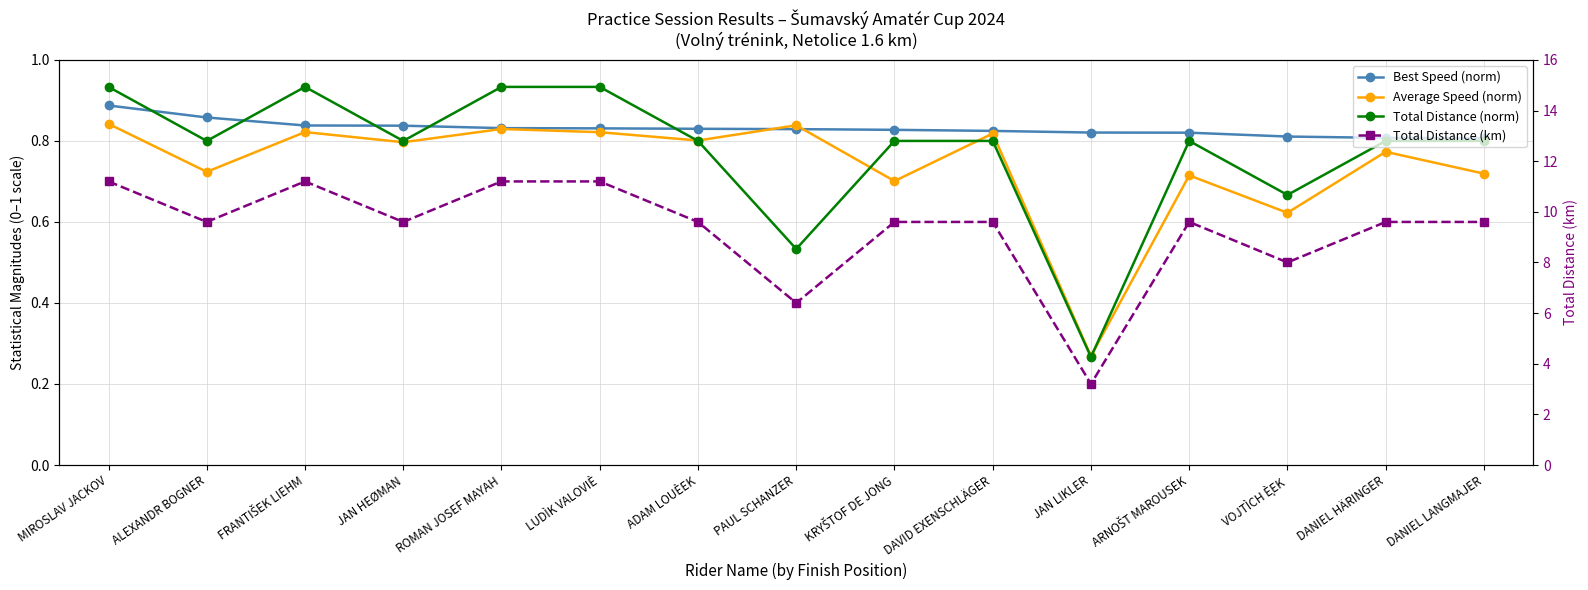

Rank the series at ADAM LOUÈEK from lowest to highest value.

Total Distance (norm), Average Speed (norm), Best Speed (norm), Total Distance (km)